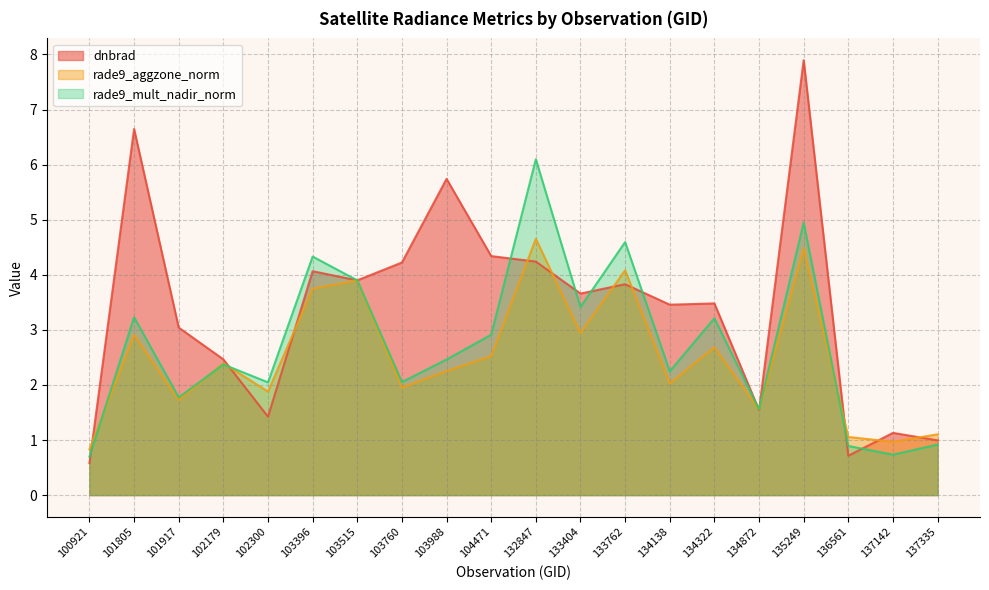

At how many categories does at least one series exceed 7?

1